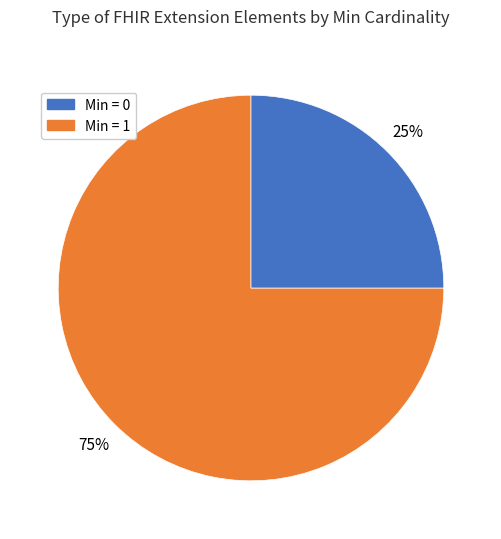

To the nearest percent, what is the average slice percentage?

50%